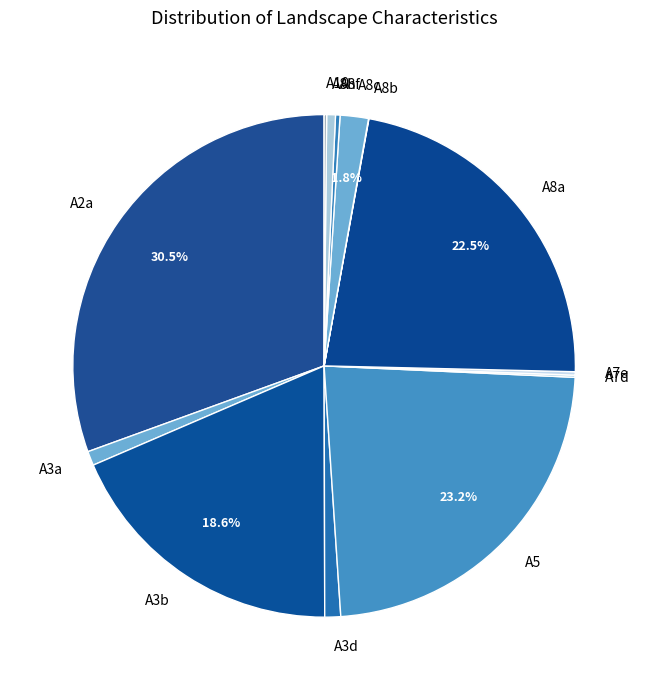

Is there a majority slice in this chart?

No